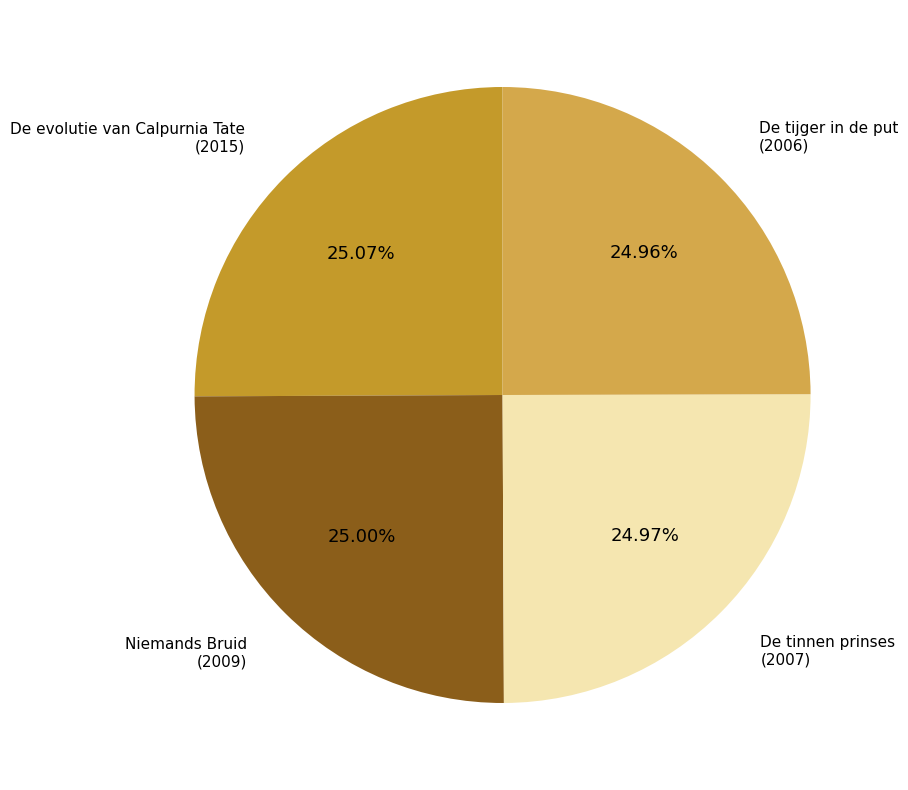

The De tinnen prinses slice represents 25% of the pie. True or false?

True